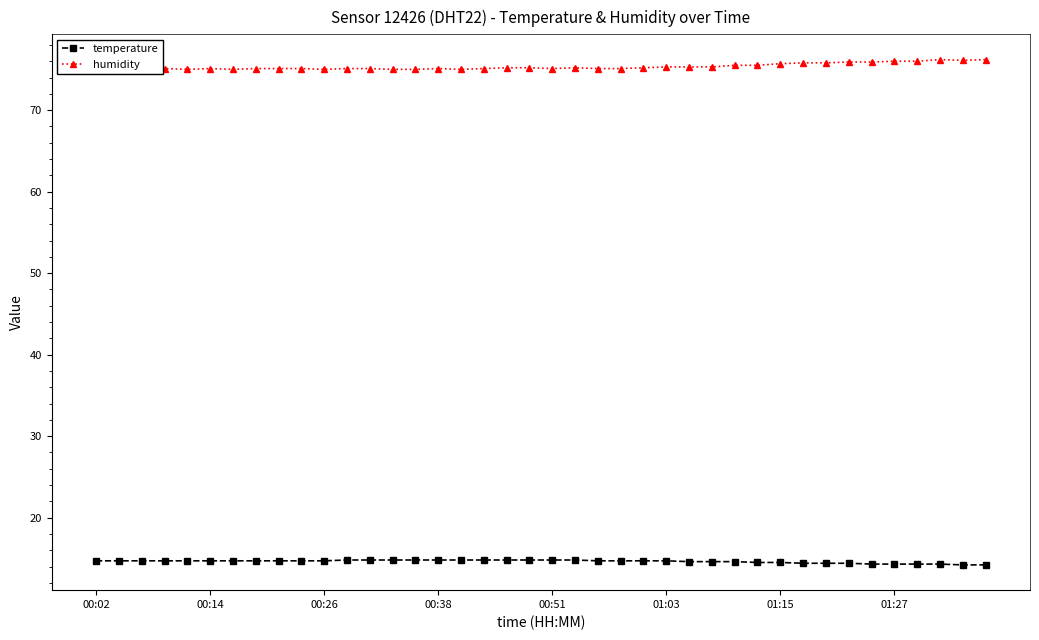

List the series in order of their peak value, highest first.

humidity, temperature